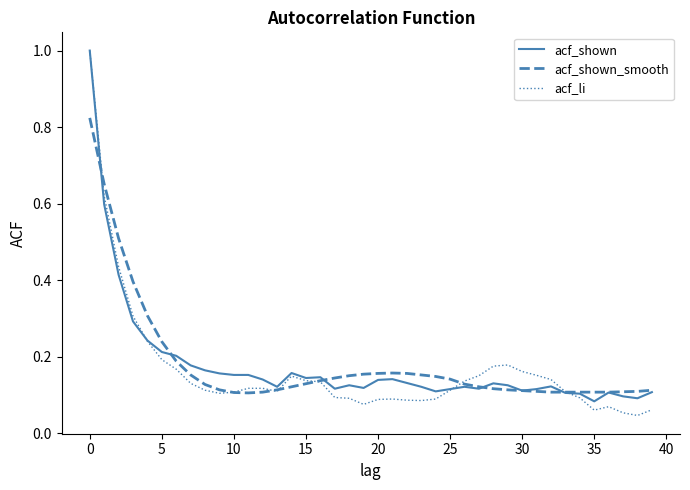

What is the maximum value shown in the chart?

1.0